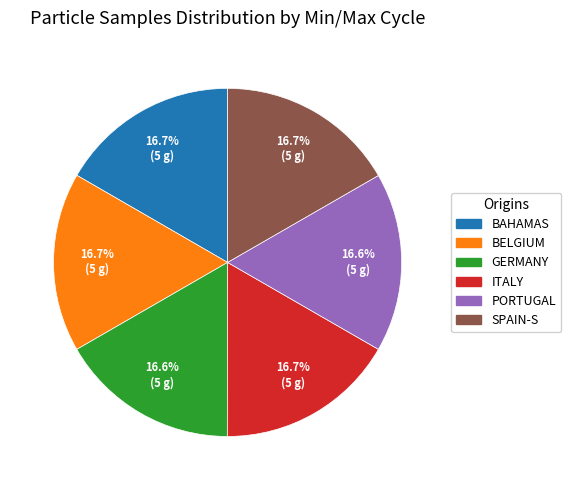

Is there any slice that represents more than half of the pie?

No